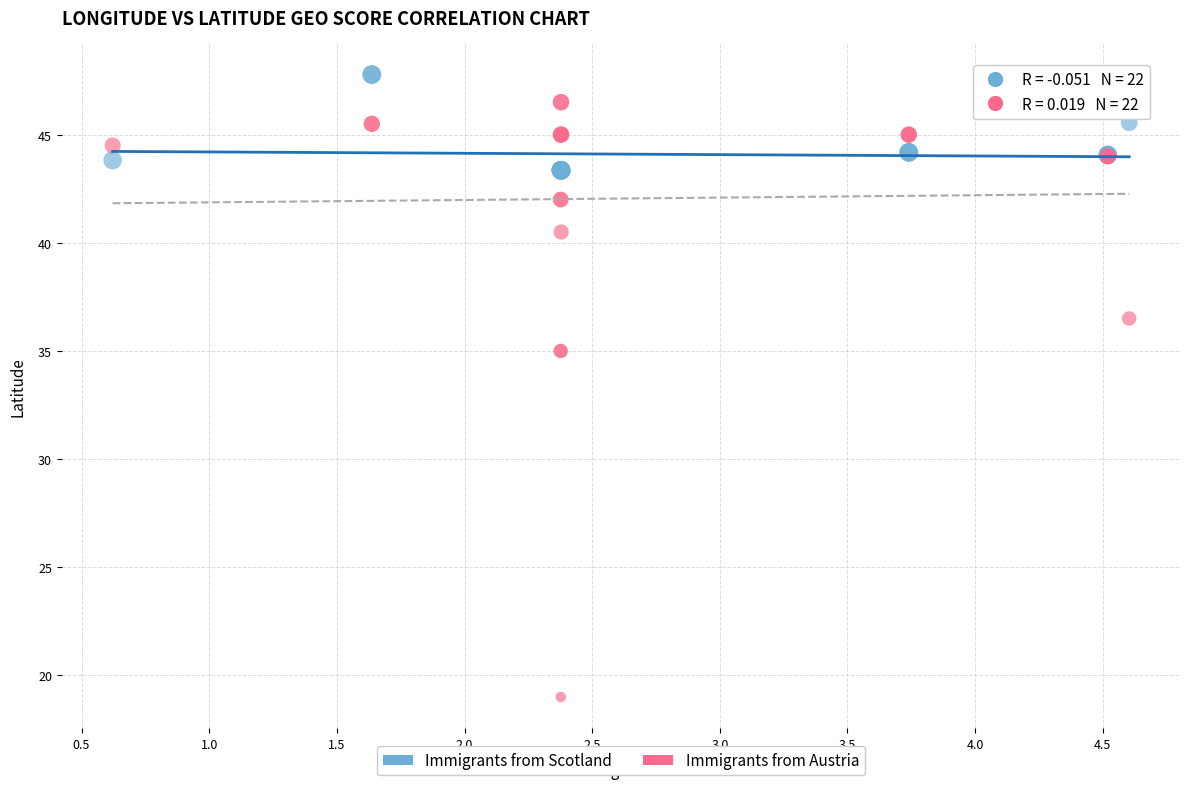

Which series contains the lowest Y value?

Immigrants from Austria